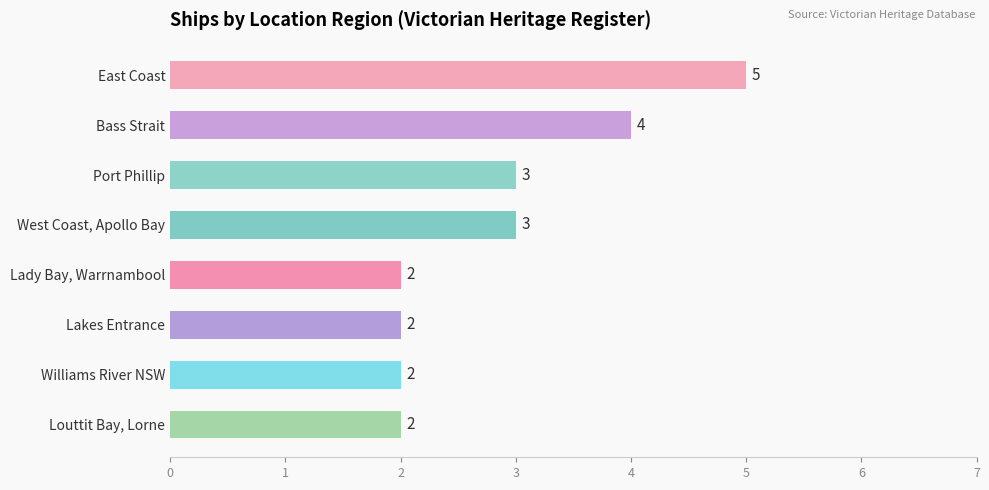

Count the values in the range 2 to 4.

7